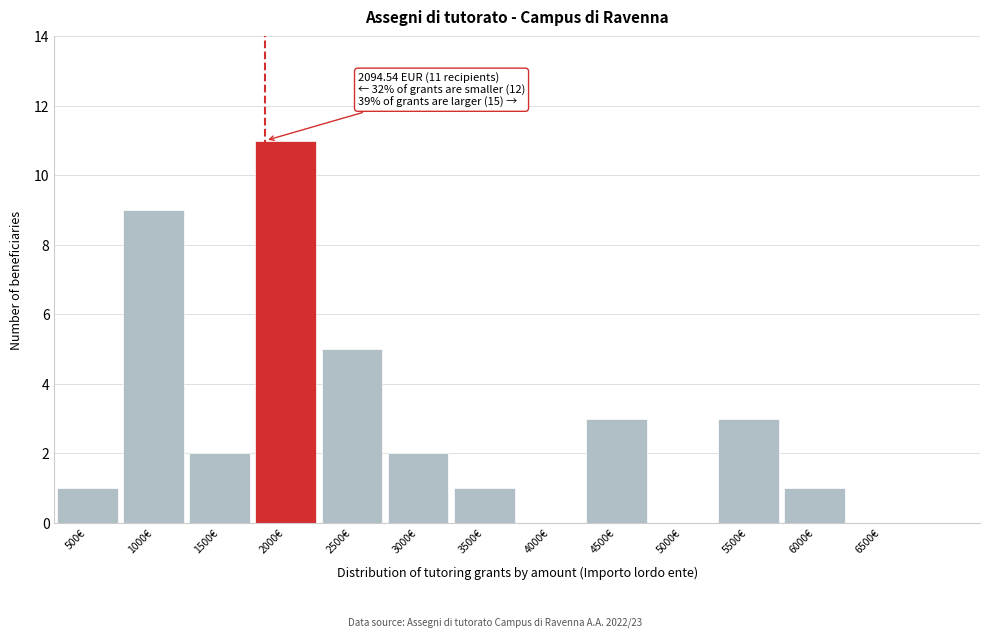

Reading left to right, transcribe all the data shown in this chart.

500€=1	1000€=9	1500€=2	2000€=11	2500€=5	3000€=2	3500€=1	4000€=0	4500€=3	5000€=0	5500€=3	6000€=1	6500€=0